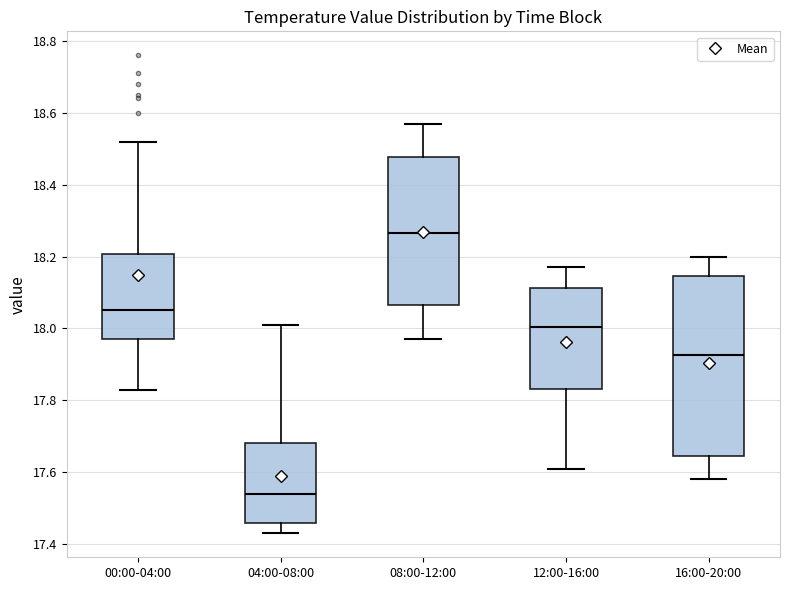

Reading left to right, transcribe this box plot: for each box, give where its median line is, the range the box spans, and where its two whiskers end, as read against the y-axis. The values are not printed on the chart, so give them approximately, as read against the axis.

00:00-04:00: median 18.06, box 17.98 to 18.20, whiskers 17.84 to 18.52
04:00-08:00: median 17.54, box 17.46 to 17.68, whiskers 17.44 to 18.02
08:00-12:00: median 18.26, box 18.06 to 18.48, whiskers 17.98 to 18.58
12:00-16:00: median 18.00, box 17.84 to 18.12, whiskers 17.62 to 18.18
16:00-20:00: median 17.92, box 17.64 to 18.14, whiskers 17.58 to 18.20